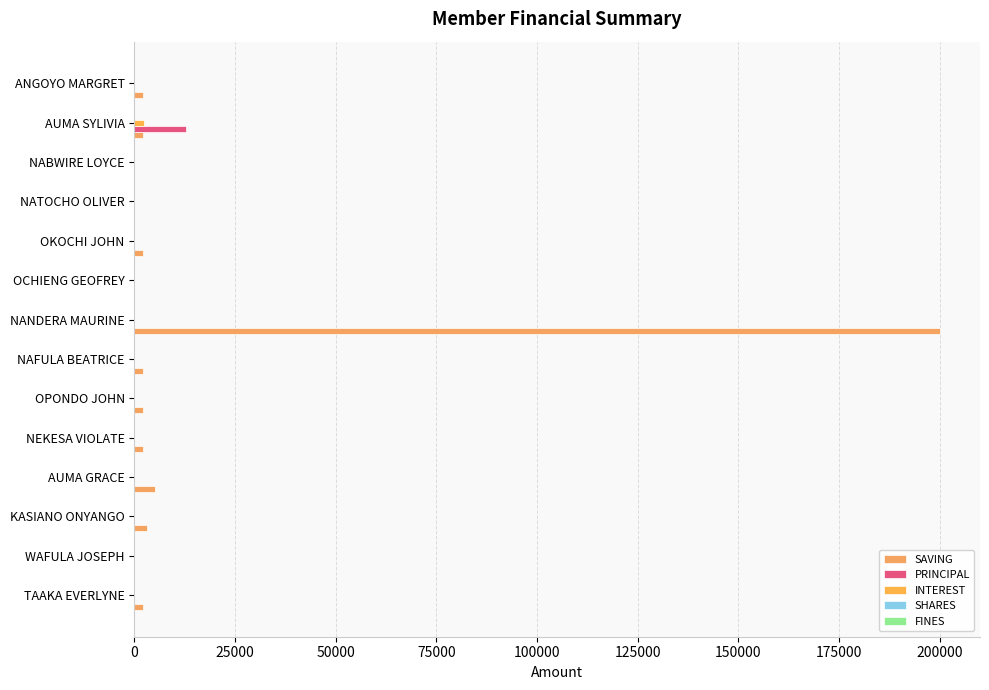

How many distinct data groups are displayed?

3